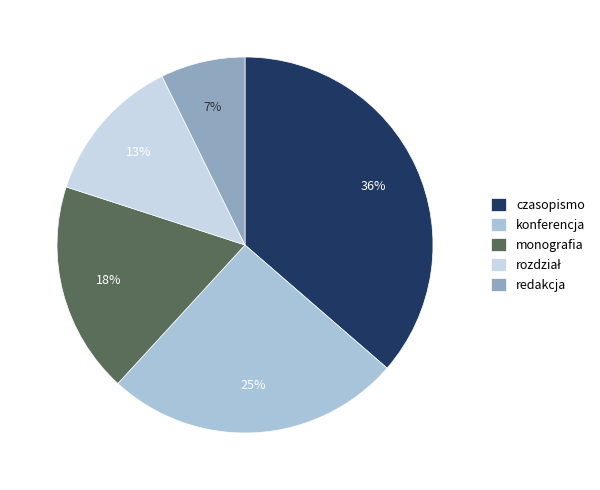

To the nearest percent, what is the difference between the konferencja and monografia slice percentages?

7%